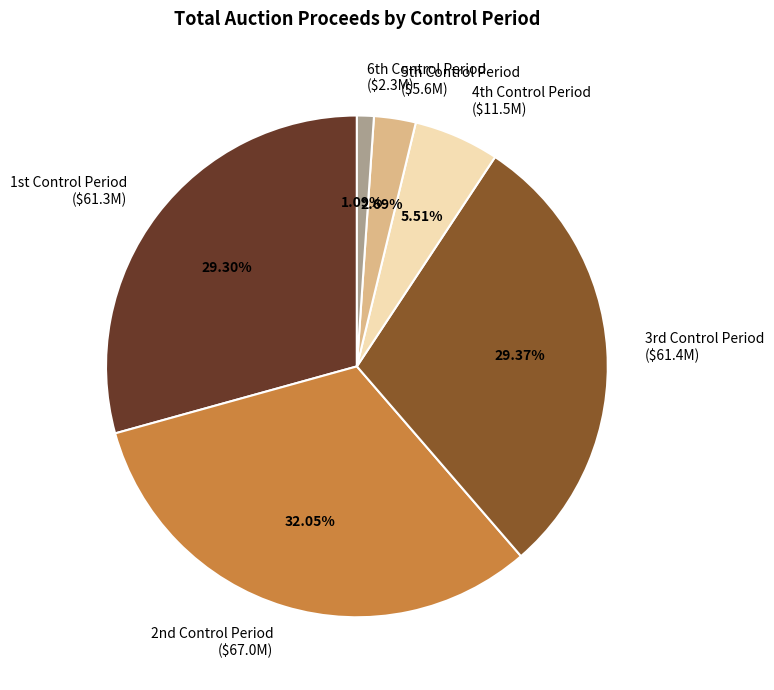

How many segments does this pie chart have?

6